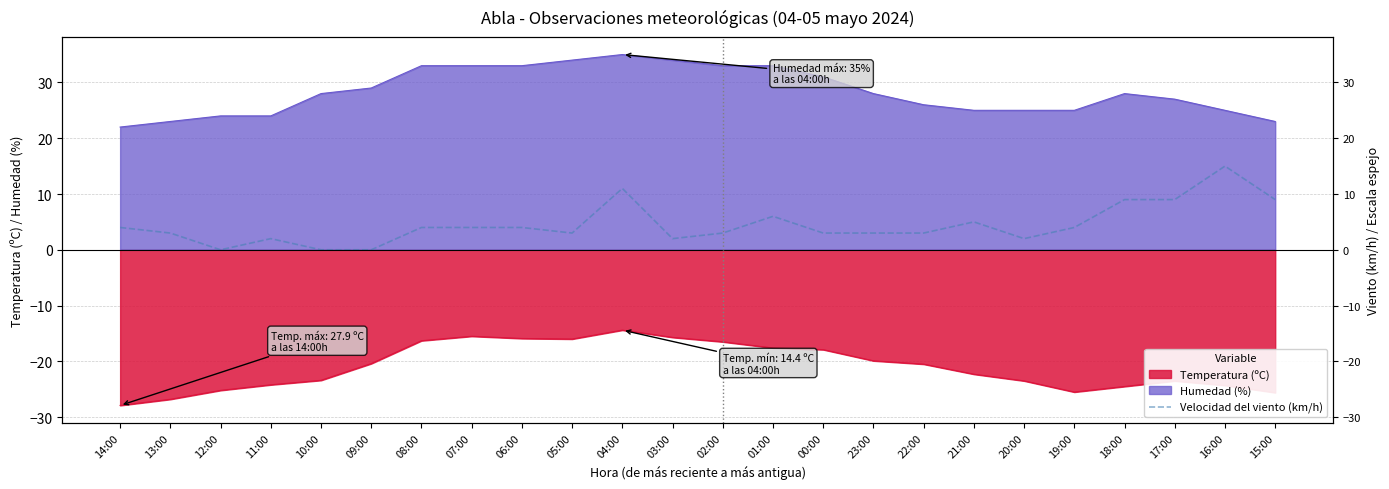

Where is the first local minimum?

12:00